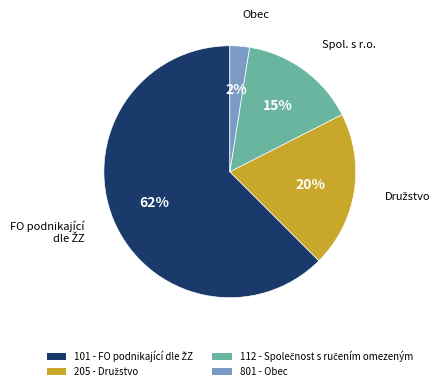

Is there a majority slice in this chart?

Yes